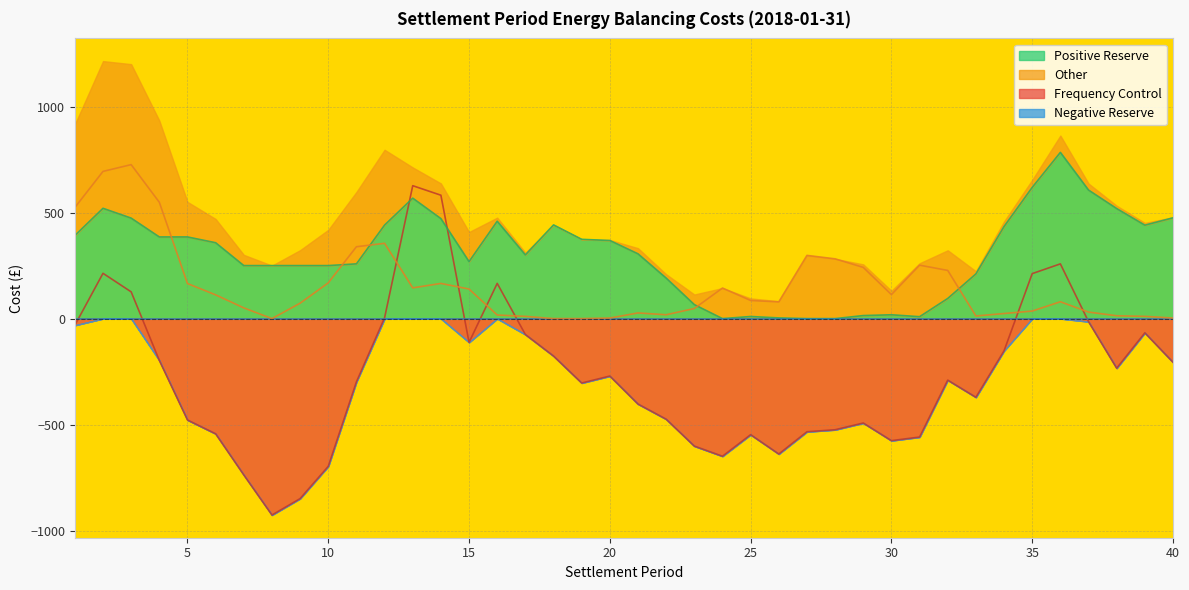

In Positive Reserve, how many points are lower than both neighbors (excluding endpoints)?

5